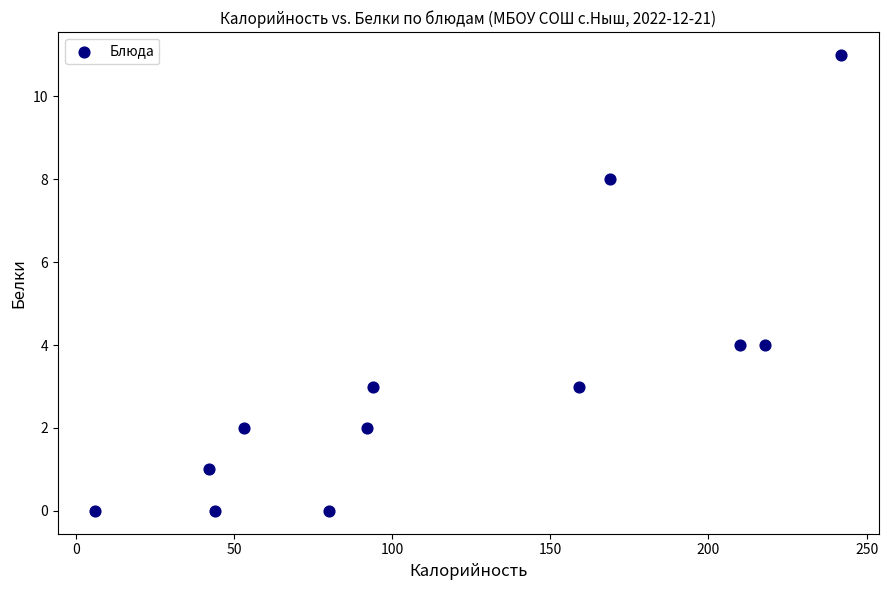

What is the range of Y values (max minus min)?

11